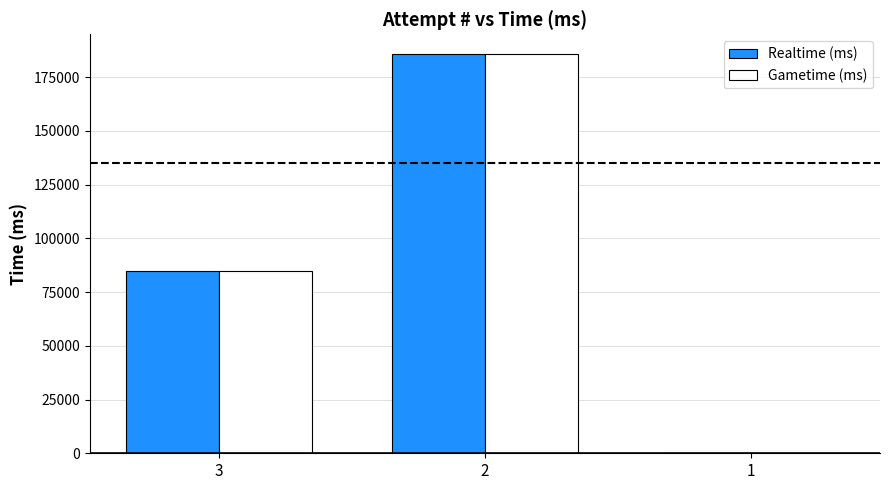

Are the bars horizontal?

No